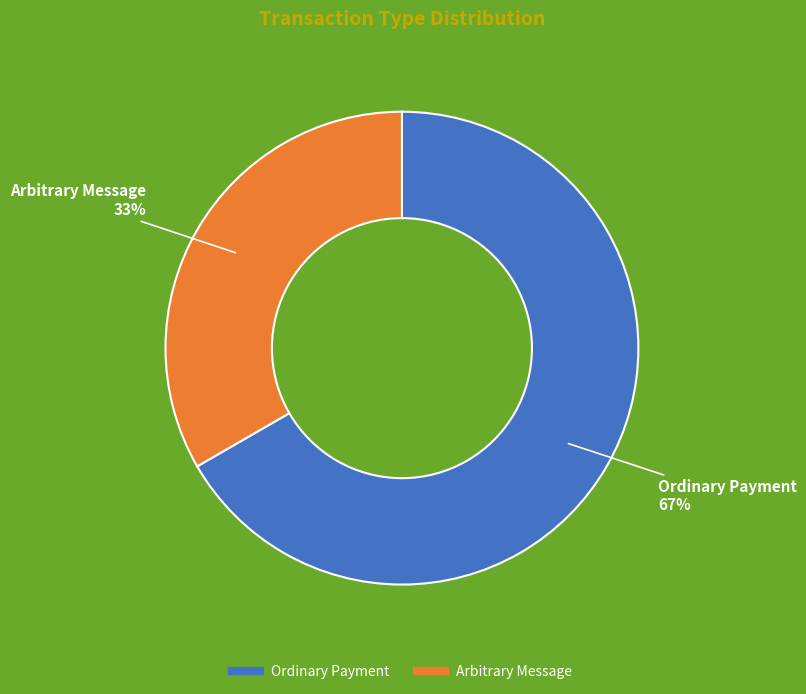

How many segments does this pie chart have?

2